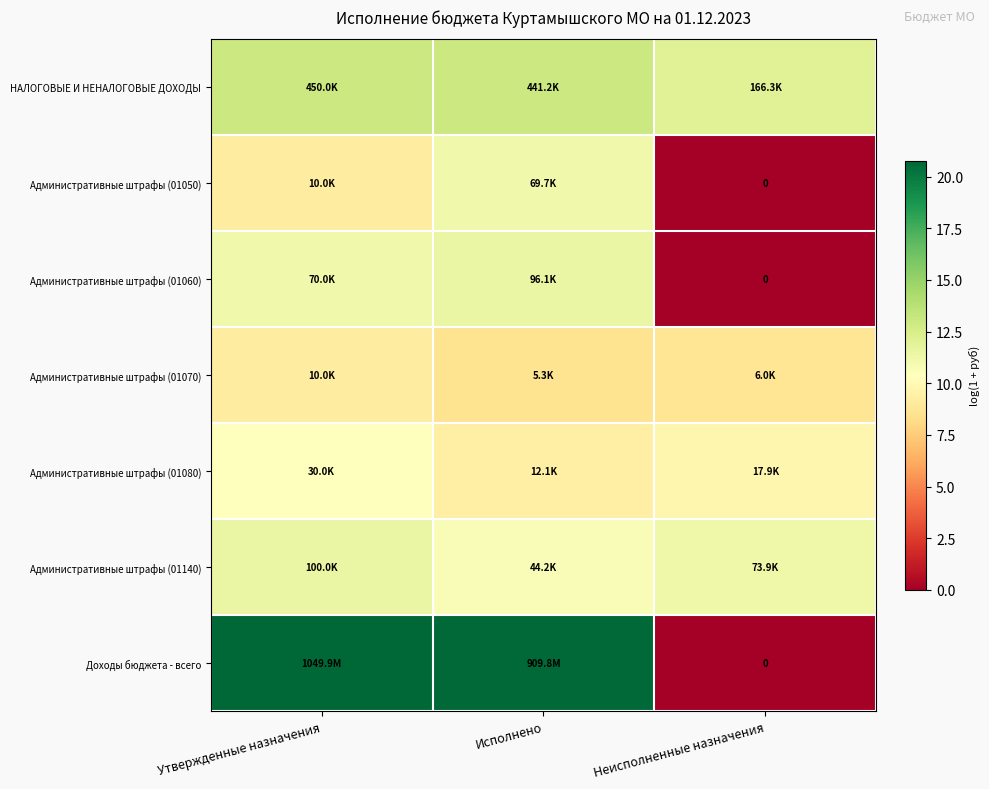

How many values in the Административные штрафы (01050) series are below 9?

1